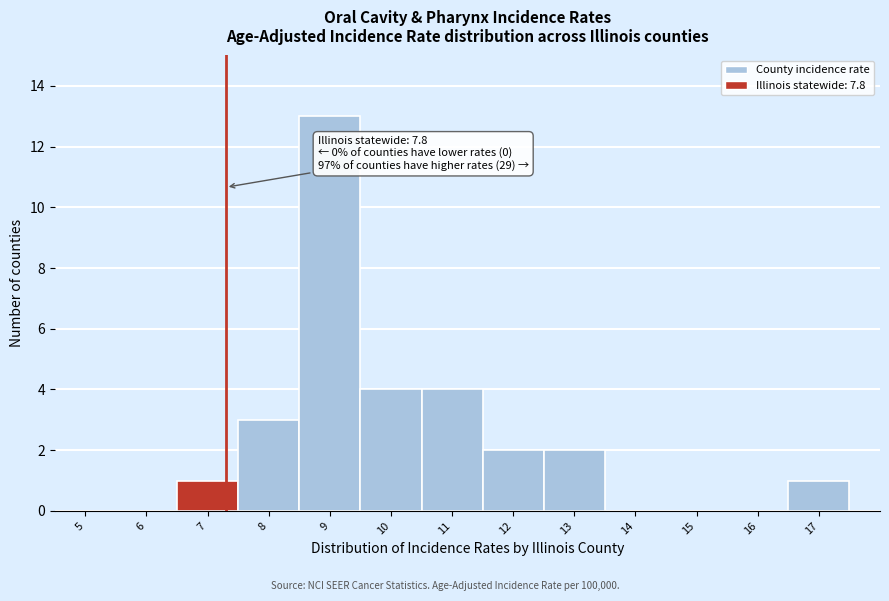

Reading left to right, extract all data points from this chart.

5=0	6=0	7=1	8=3	9=13	10=4	11=4	12=2	13=2	14=0	15=0	16=0	17=1